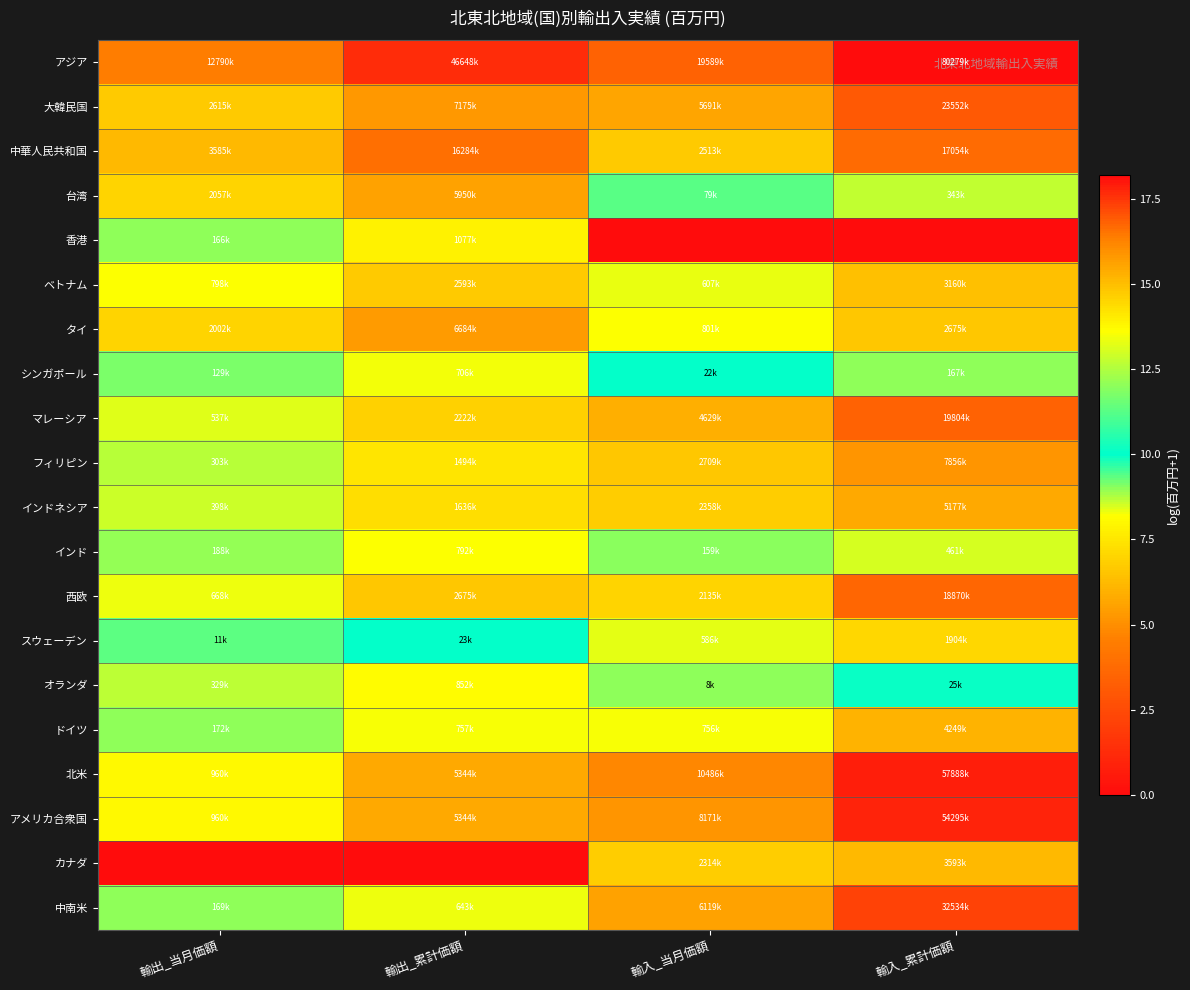

What is the greatest value displayed?

18.2